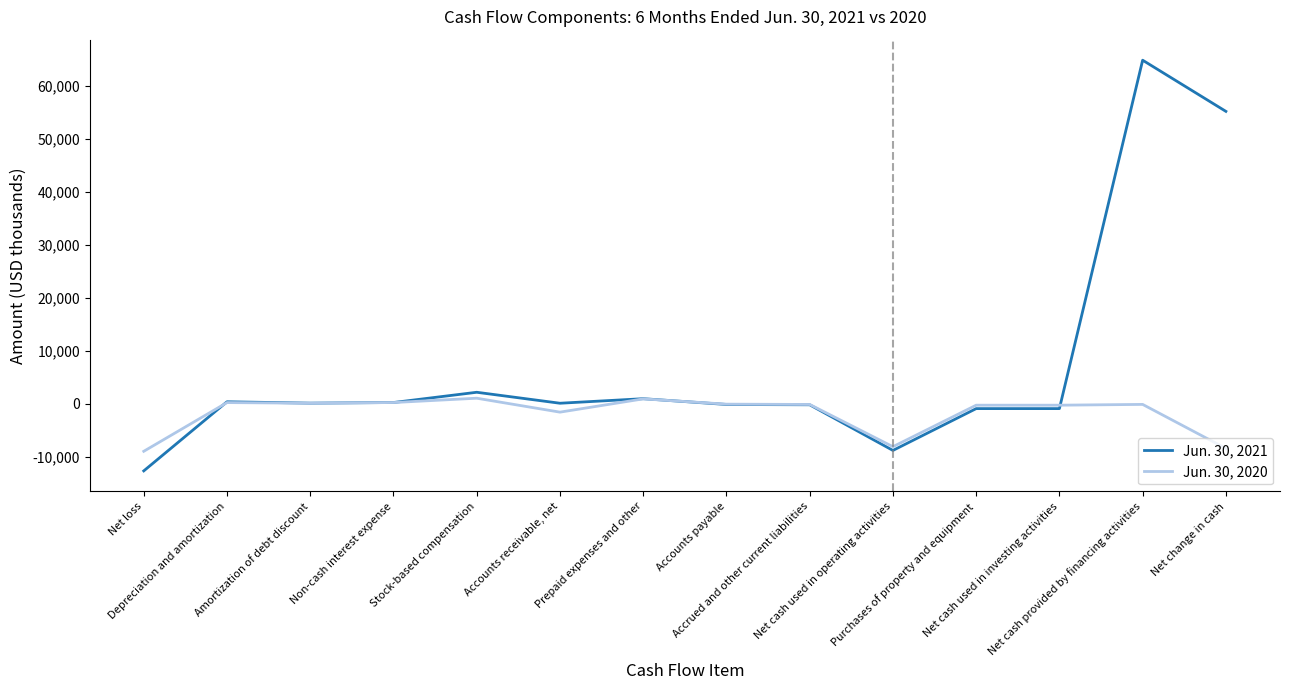

At which label does Jun. 30, 2021 first exceed 148?

Depreciation and amortization